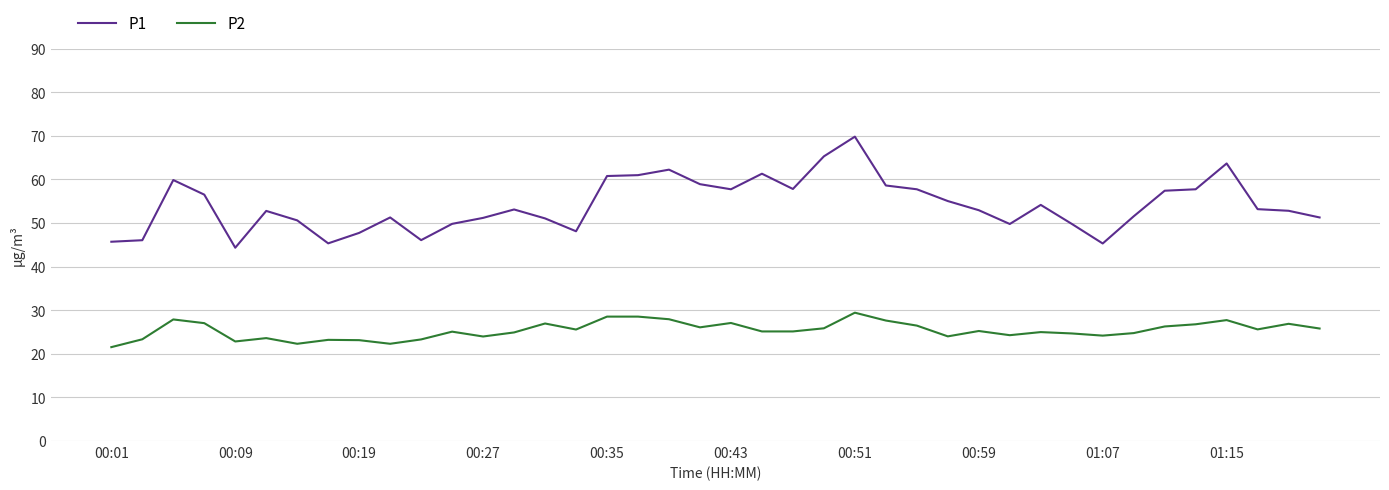

True or false: P2 and P1 intersect in this chart.

False